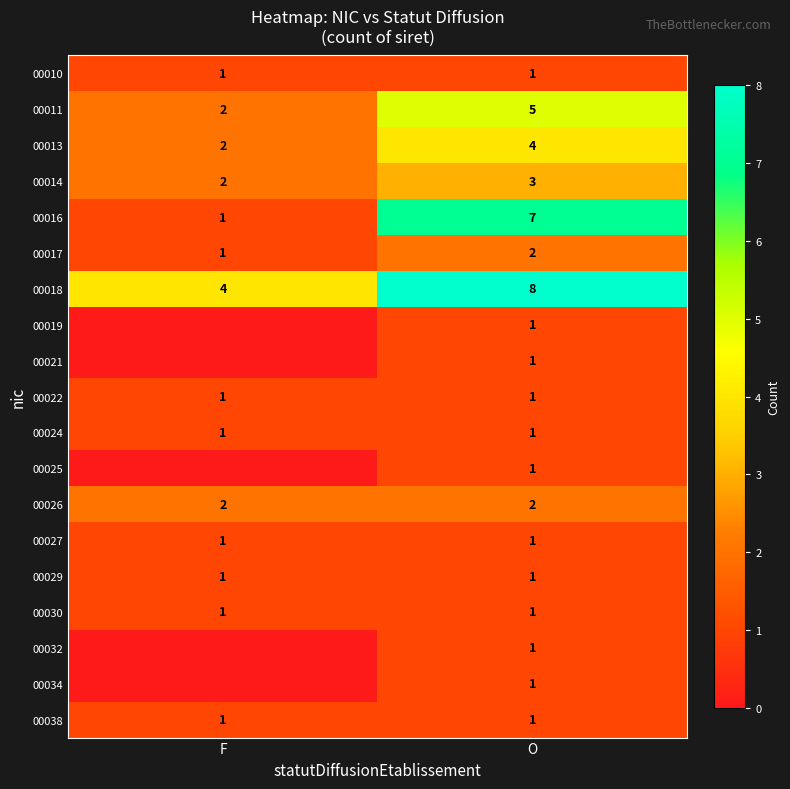

Which category has the highest value in the 00016 series?

O